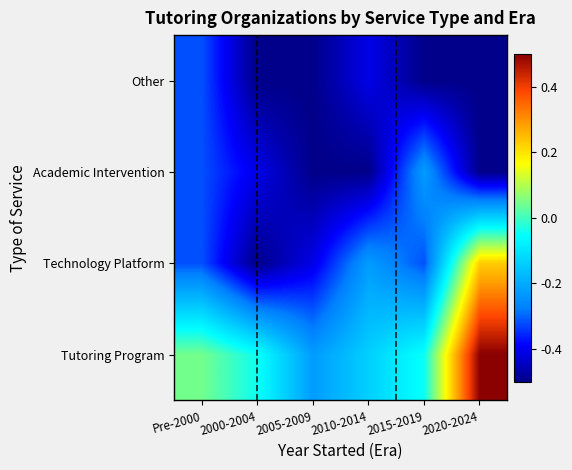

Reading right to left, transcribe all the data shown in this chart.

Tutoring Program: 2020-2024=0.5	2015-2019=-0.0	2010-2014=-0.1	2005-2009=-0.2	2000-2004=-0.0	Pre-2000=0.0
Technology Platform: 2020-2024=0.2	2015-2019=-0.3	2010-2014=-0.2	2005-2009=-0.4	2000-2004=-0.5	Pre-2000=-0.3
Academic Intervention: 2020-2024=-0.5	2015-2019=-0.2	2010-2014=-0.5	2005-2009=-0.5	2000-2004=-0.4	Pre-2000=-0.3
Other: 2020-2024=-0.5	2015-2019=-0.5	2010-2014=-0.4	2005-2009=-0.5	2000-2004=-0.5	Pre-2000=-0.3